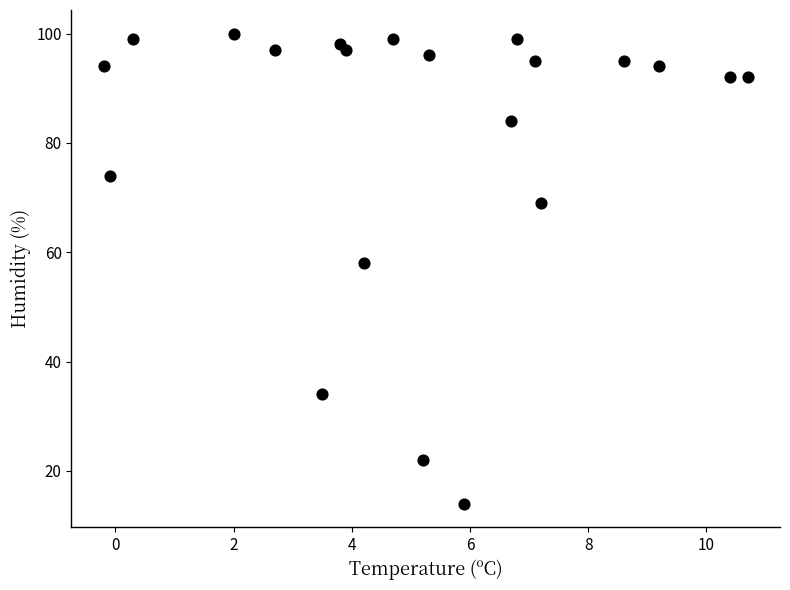

What Y value in the scatter plot is closest to 57?

58